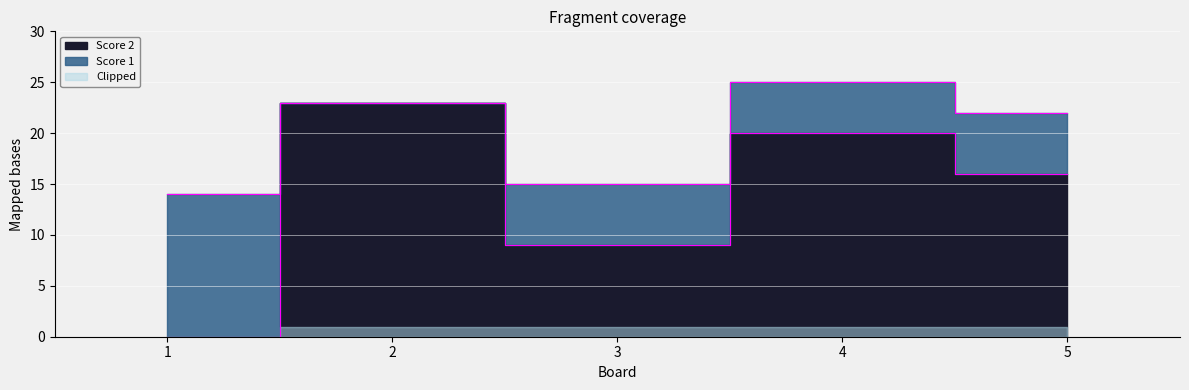

What is the average value?

14